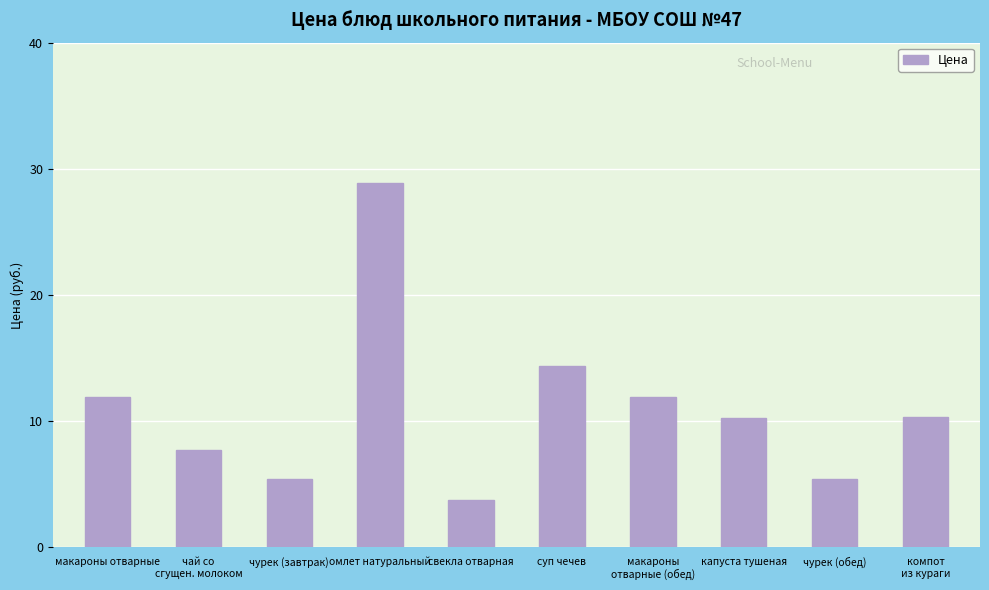

At which label is the value closest to 16?

суп чечев